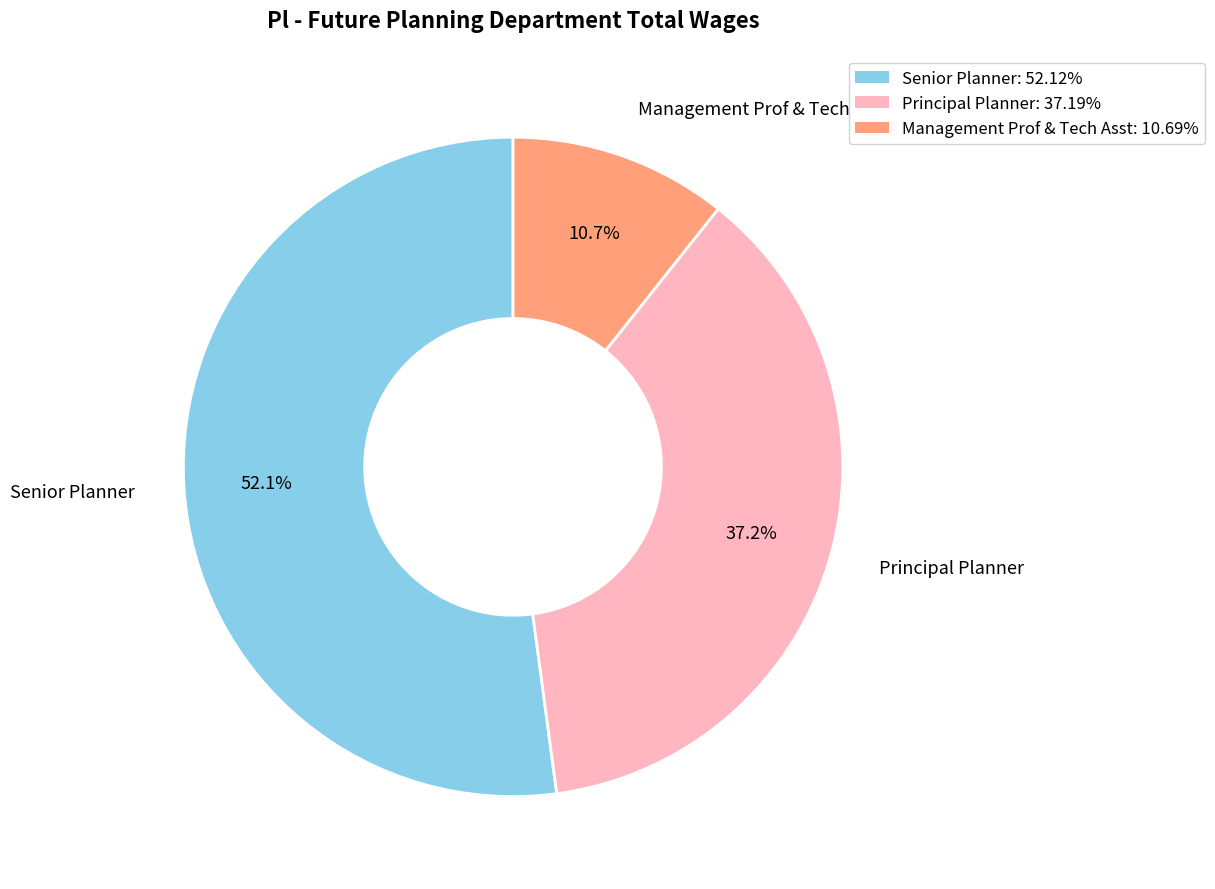

To the nearest percent, what is the combined percentage of Principal Planner and Senior Planner?

89%